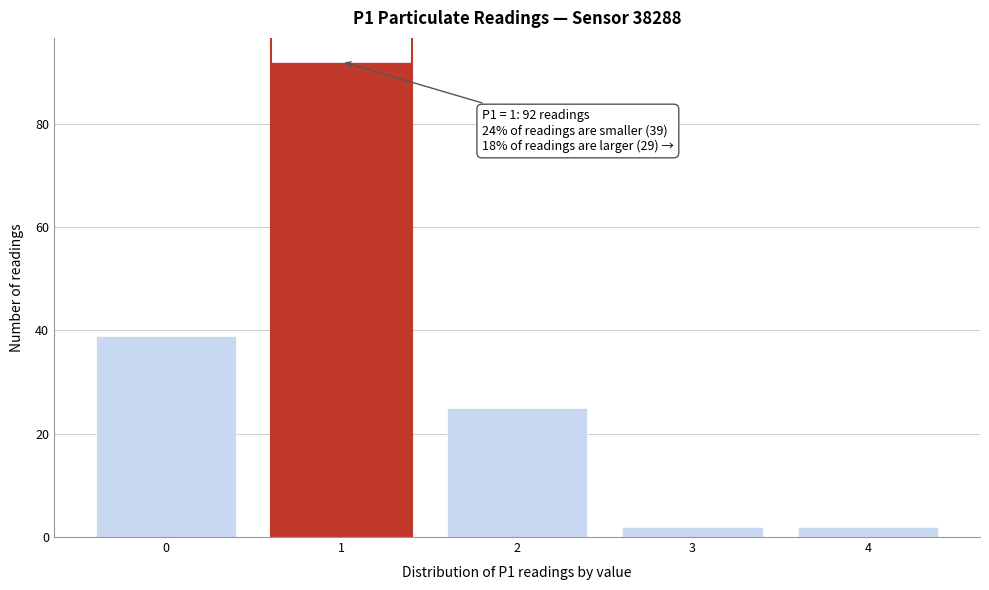

Reading left to right, what are all the values shown in this chart?

39	92	25	2	2